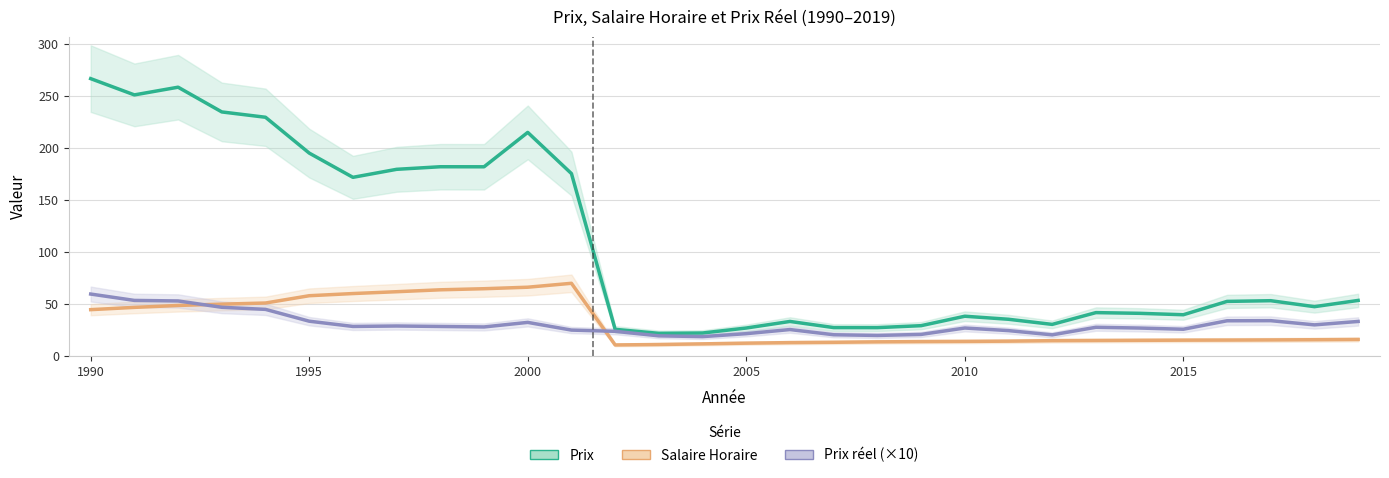

What is the minimum value for Prix réel (×10)?

18.8